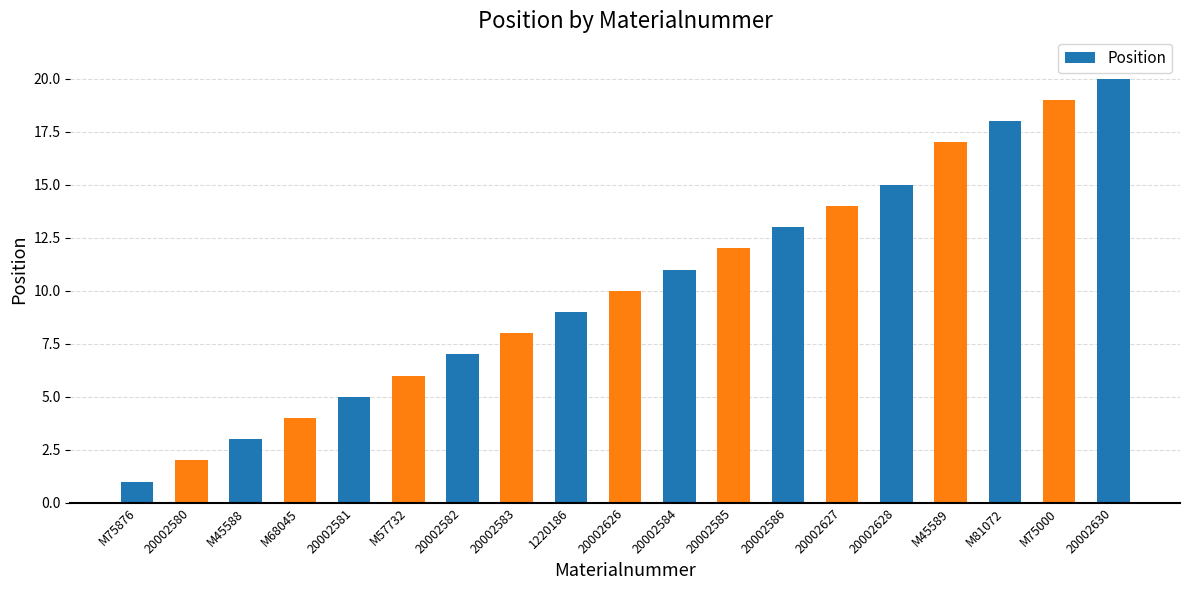

What is the smallest value displayed?

1